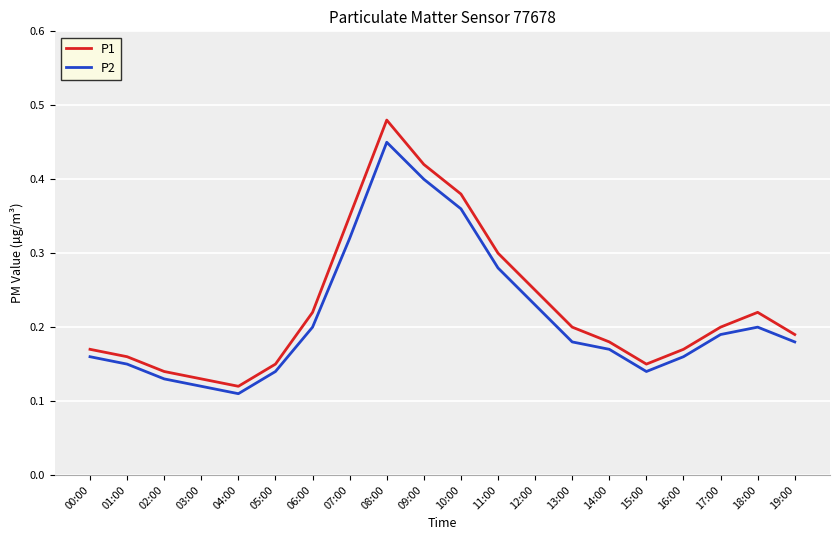

At 07:00, list the series in order from smallest to largest.

P2, P1